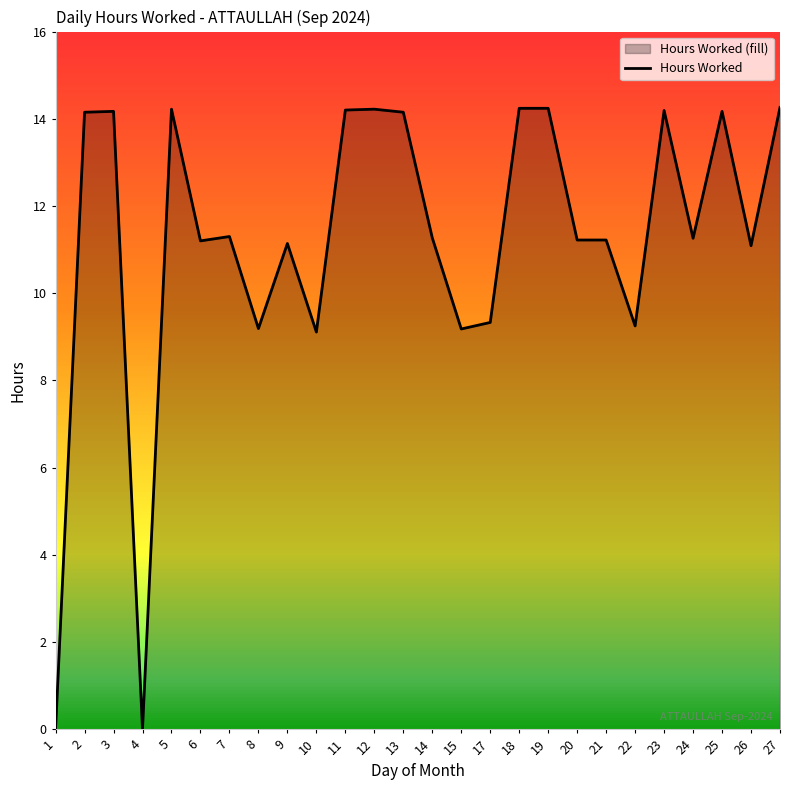

What is the greatest value displayed?

14.3